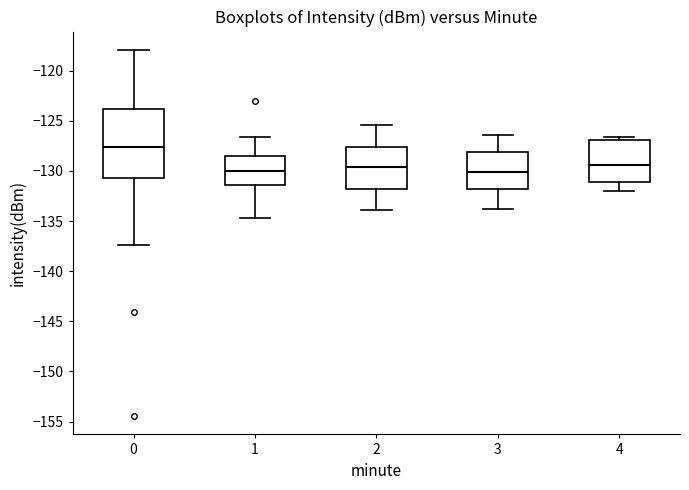

Reading left to right, read every box against the y-axis: the position of its median line, the range the box covers, and the ends of its whiskers. The values are not printed on the chart, so give them approximately, as read against the axis.

0: median -127.5, box -130.5 to -124.0, whiskers -137.5 to -118.0
1: median -130.0, box -131.5 to -128.5, whiskers -134.5 to -126.5
2: median -129.5, box -132.0 to -127.5, whiskers -134.0 to -125.5
3: median -130.0, box -132.0 to -128.0, whiskers -134.0 to -126.5
4: median -129.5, box -131.0 to -127.0, whiskers -132.0 to -126.5